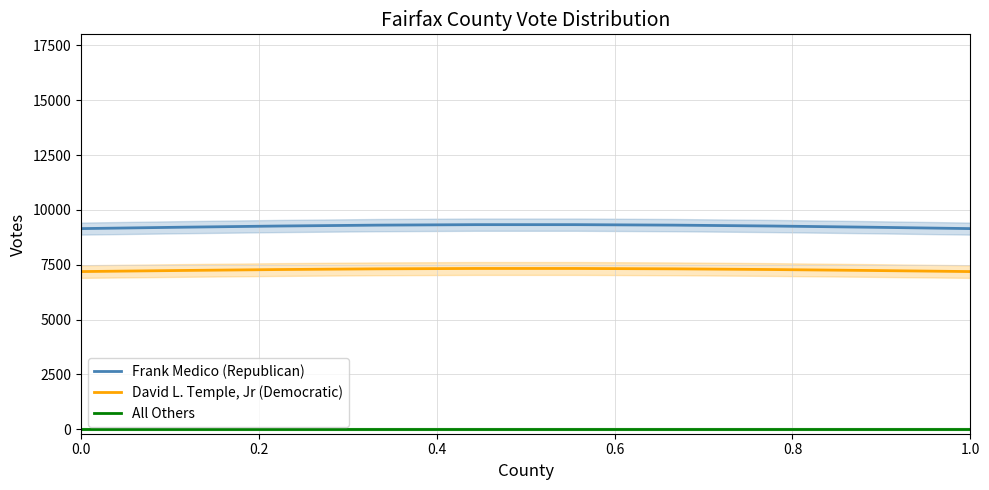

True or false: Frank Medico (Republican) has more than 2 interior local peaks.

False